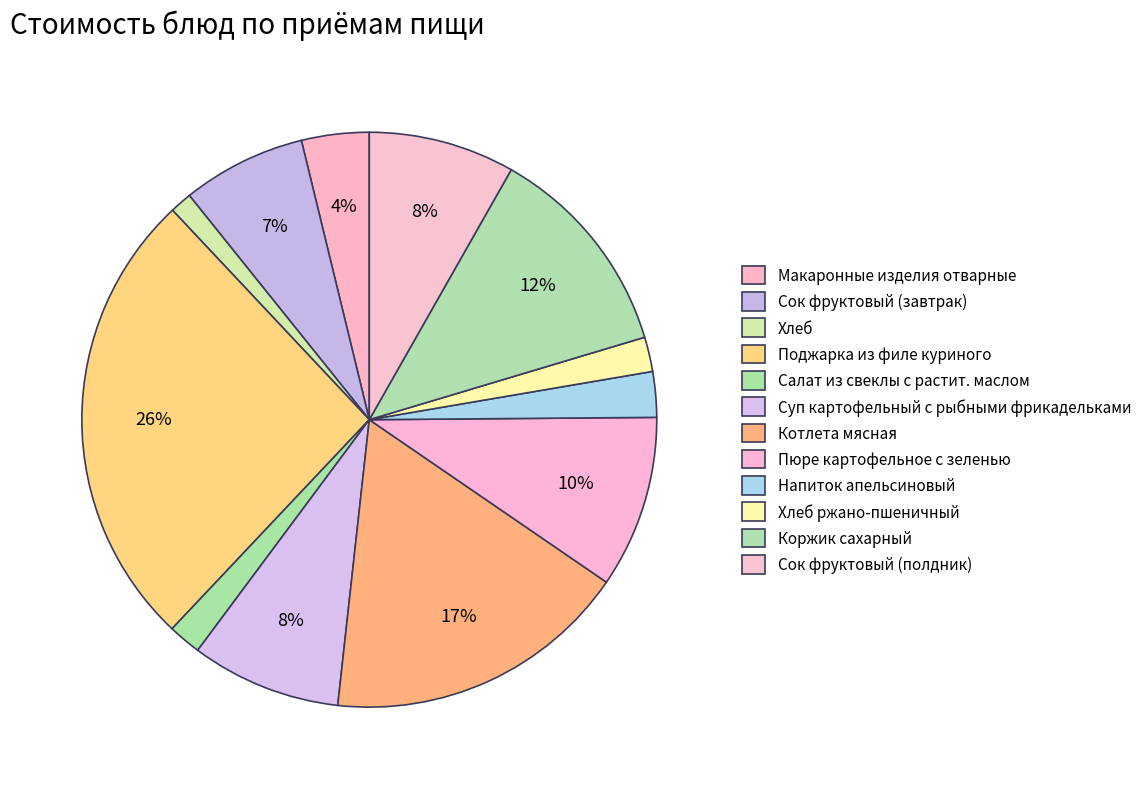

Does Напиток апельсиновый account for over 50% of the chart?

No